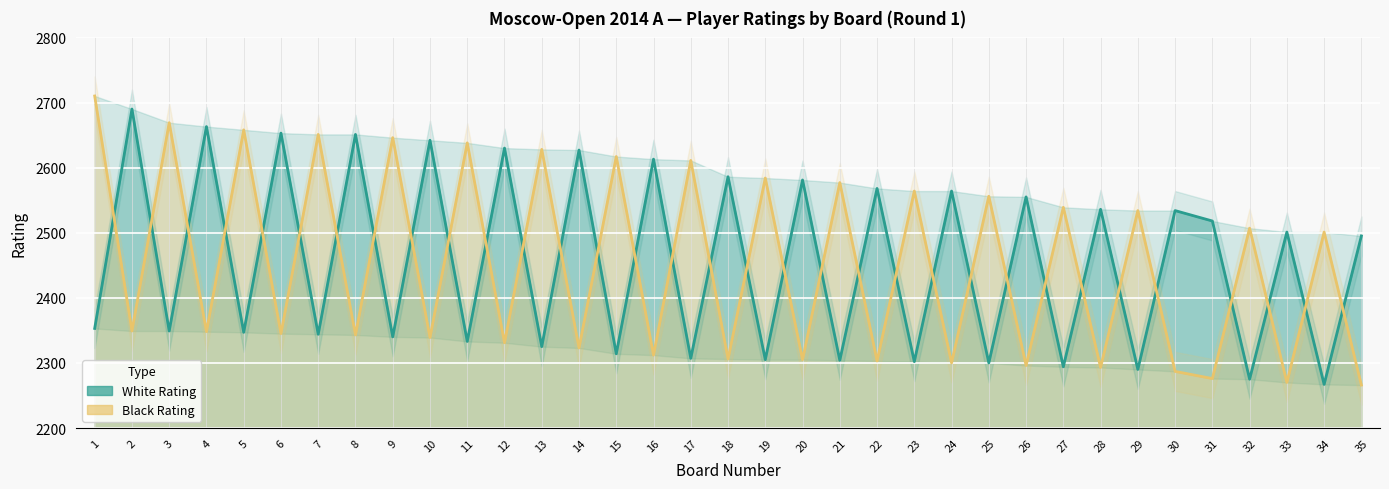

True or false: Black Rating has a value of 2293 at 28.

True